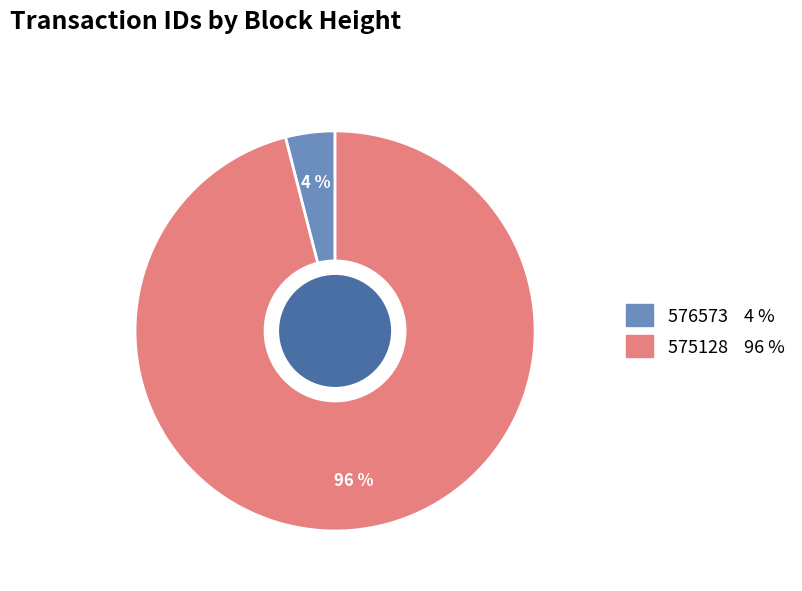

To the nearest percent, what percentage of the pie is 576573?

4%